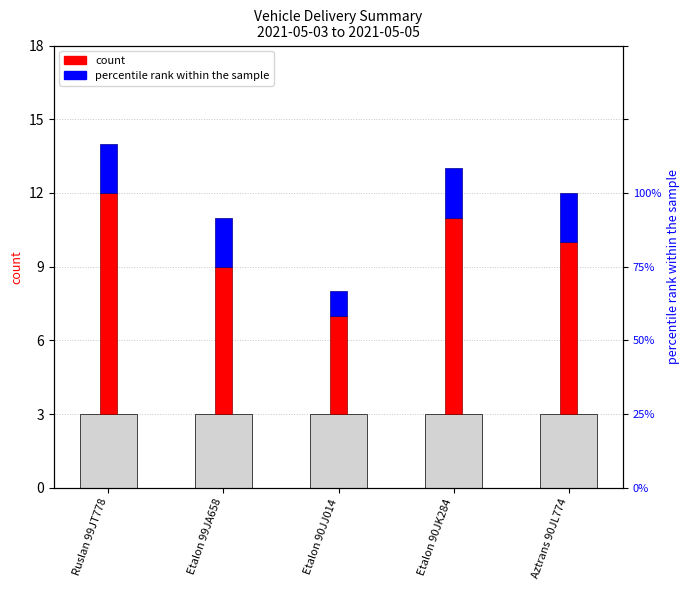

How many bars are there in total?

10